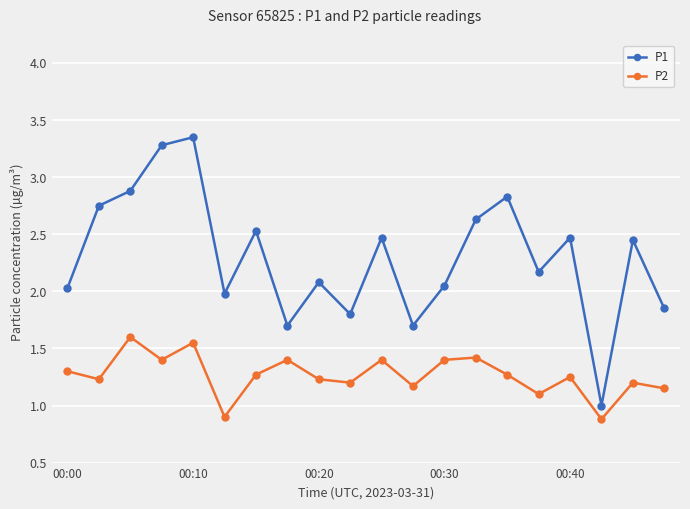

Which series has the largest range (max minus min)?

P1